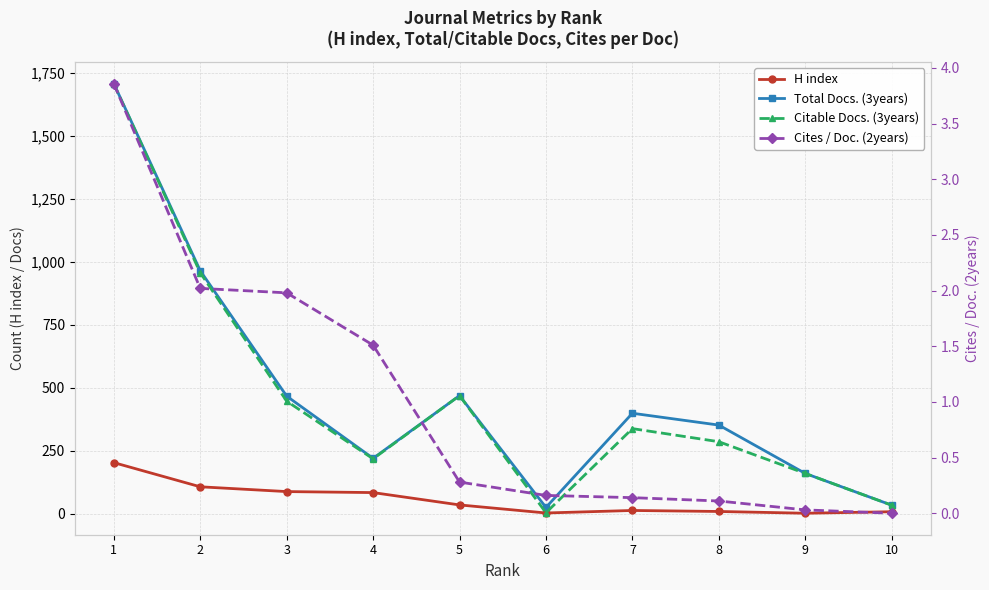

Reading left to right, transcribe all the data shown in this chart.

H index: 203.0	107.0	88.0	84.0	35.0	3.0	13.0	9.0	2.0	8.0
Total Docs. (3years): 1708.0	965.0	467.0	220.0	469.0	25.0	399.0	352.0	160.0	34.0
Citable Docs. (3years): 1707.0	957.0	447.0	218.0	469.0	4.0	338.0	286.0	160.0	34.0
Cites / Doc. (2years): 3.9	2.0	2.0	1.5	0.3	0.2	0.1	0.1	0.0	0.0